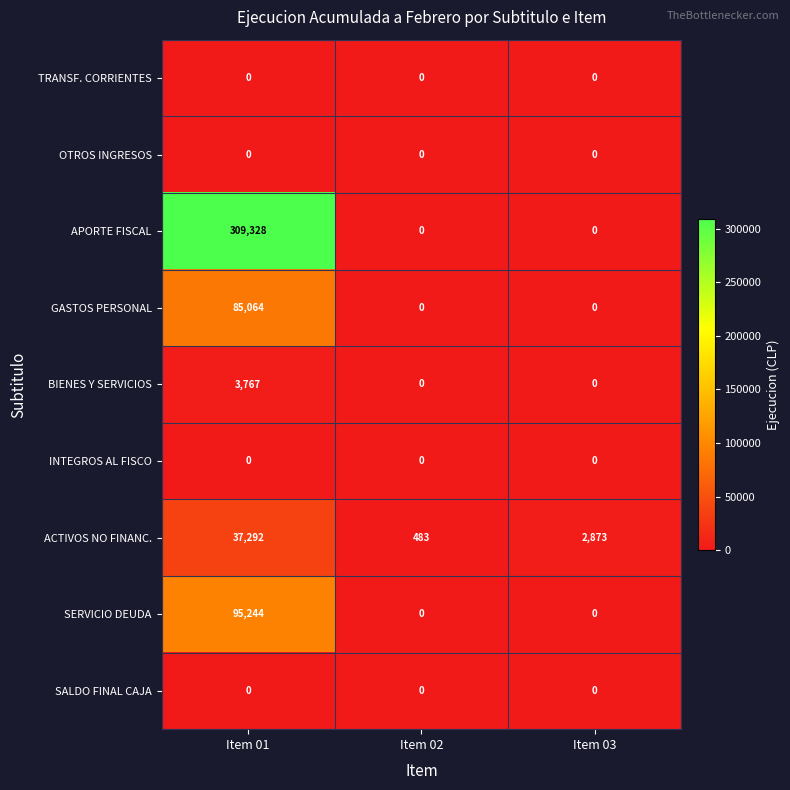

At which category does the chart reach its peak across all series?

Item 01